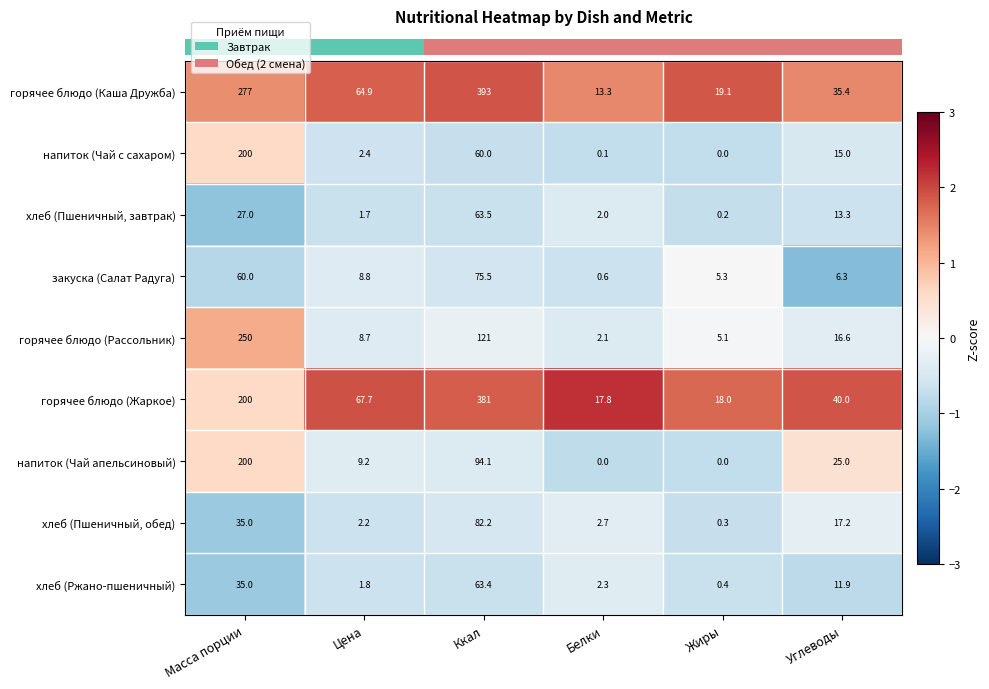

At which label does хлеб (Пшеничный, завтрак) reach its minimum?

Жиры